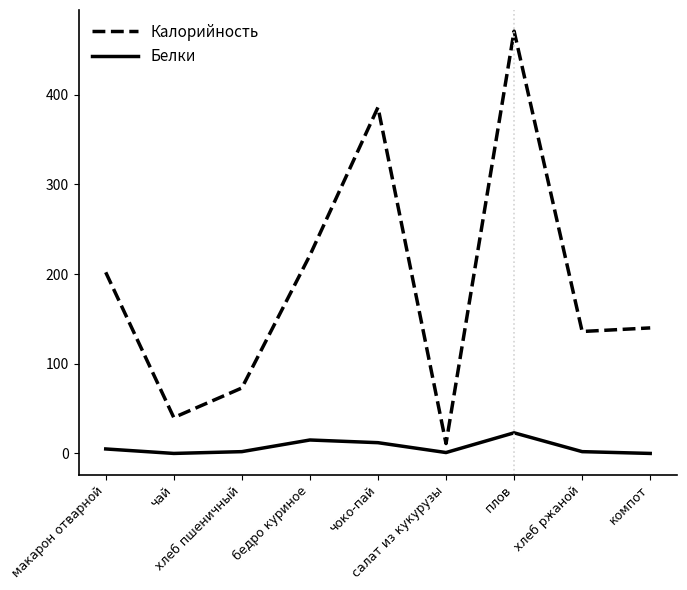

Which series has the largest range (max minus min)?

Калорийность